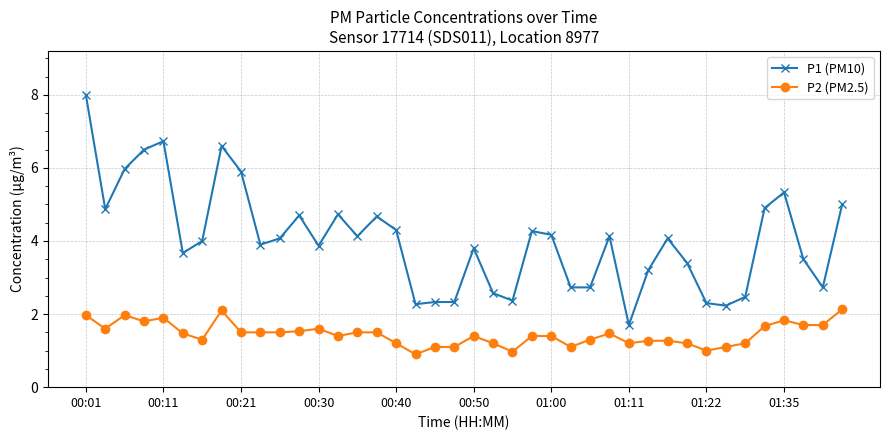

True or false: P1 (PM10) and P2 (PM2.5) intersect in this chart.

False